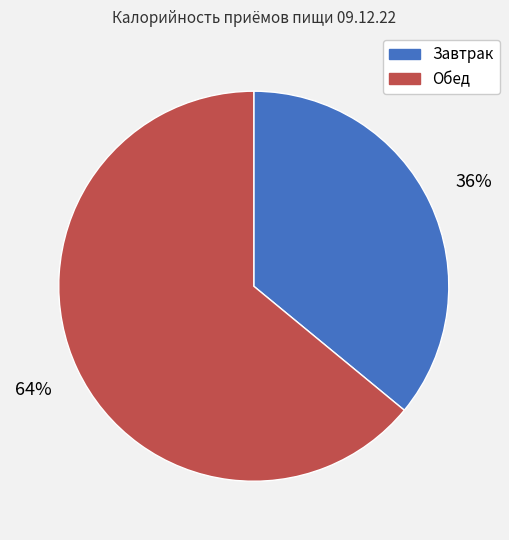

True or false: Обед accounts for 55% of the total.

False